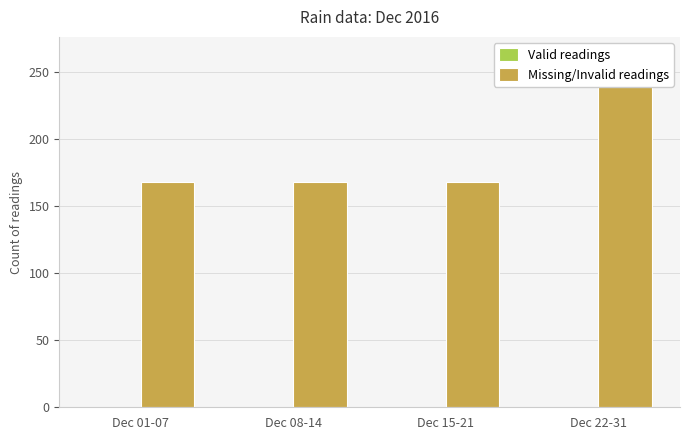

Between Dec 15-21 and Dec 08-14, which is larger?

Dec 15-21